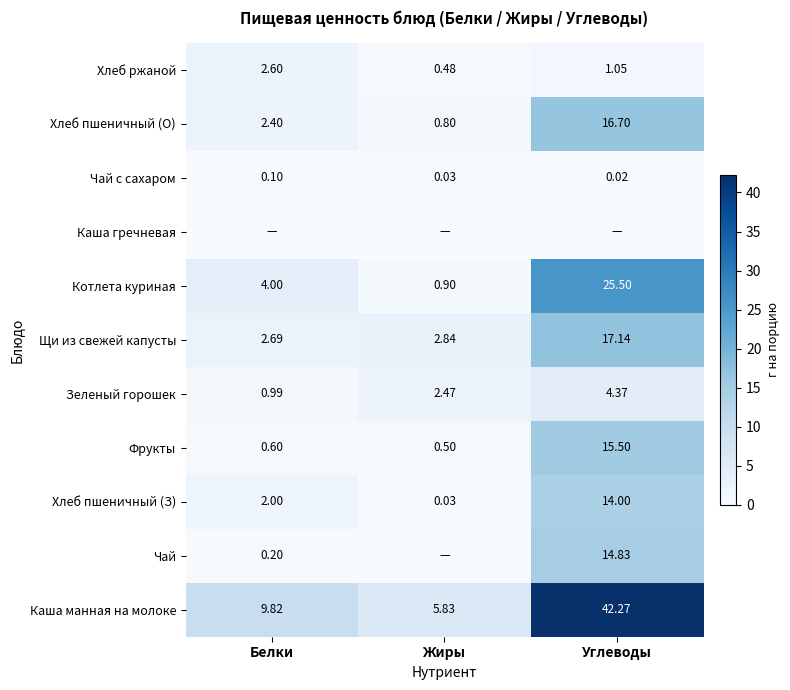

Is it true that Хлеб ржаной equals 4.1 at Белки?

False